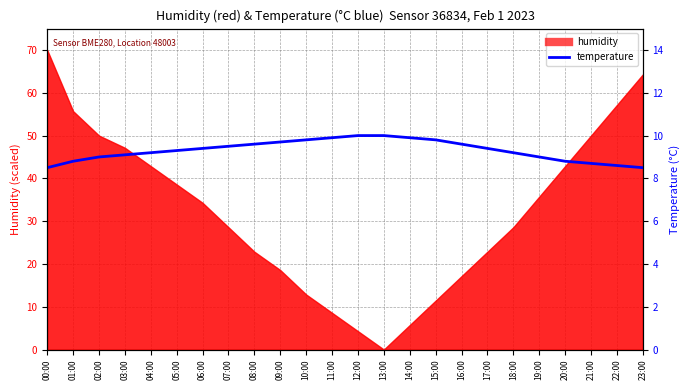

Reading left to right, extract all data points from this chart.

00:00=8.5	01:00=8.8	02:00=9.0	03:00=9.1	04:00=9.2	05:00=9.3	06:00=9.4	07:00=9.5	08:00=9.6	09:00=9.7	10:00=9.8	11:00=9.9	12:00=10.0	13:00=10.0	14:00=9.9	15:00=9.8	16:00=9.6	17:00=9.4	18:00=9.2	19:00=9.0	20:00=8.8	21:00=8.7	22:00=8.6	23:00=8.5